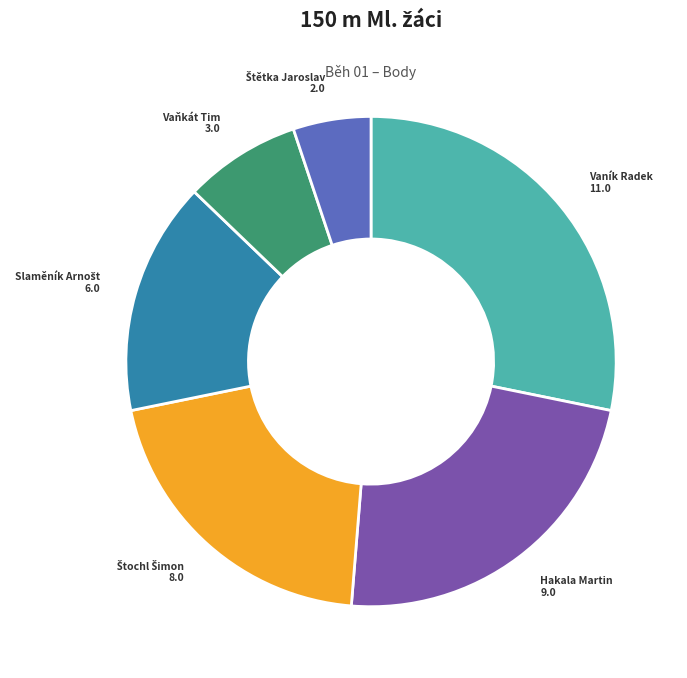

What is the largest slice in the pie chart?

Vaník Radek